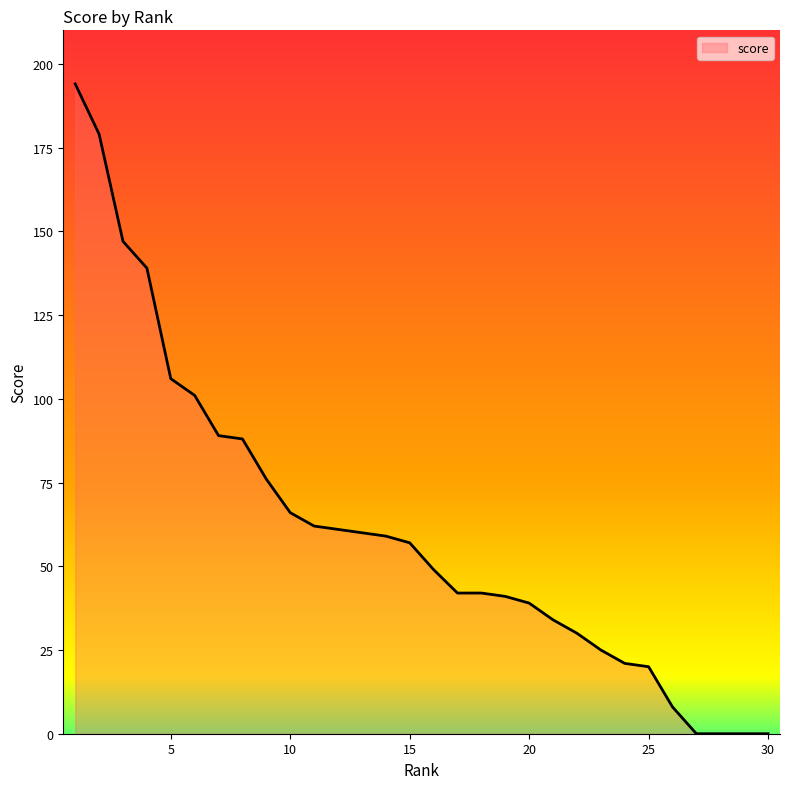

What is the difference between the maximum and minimum values?

194